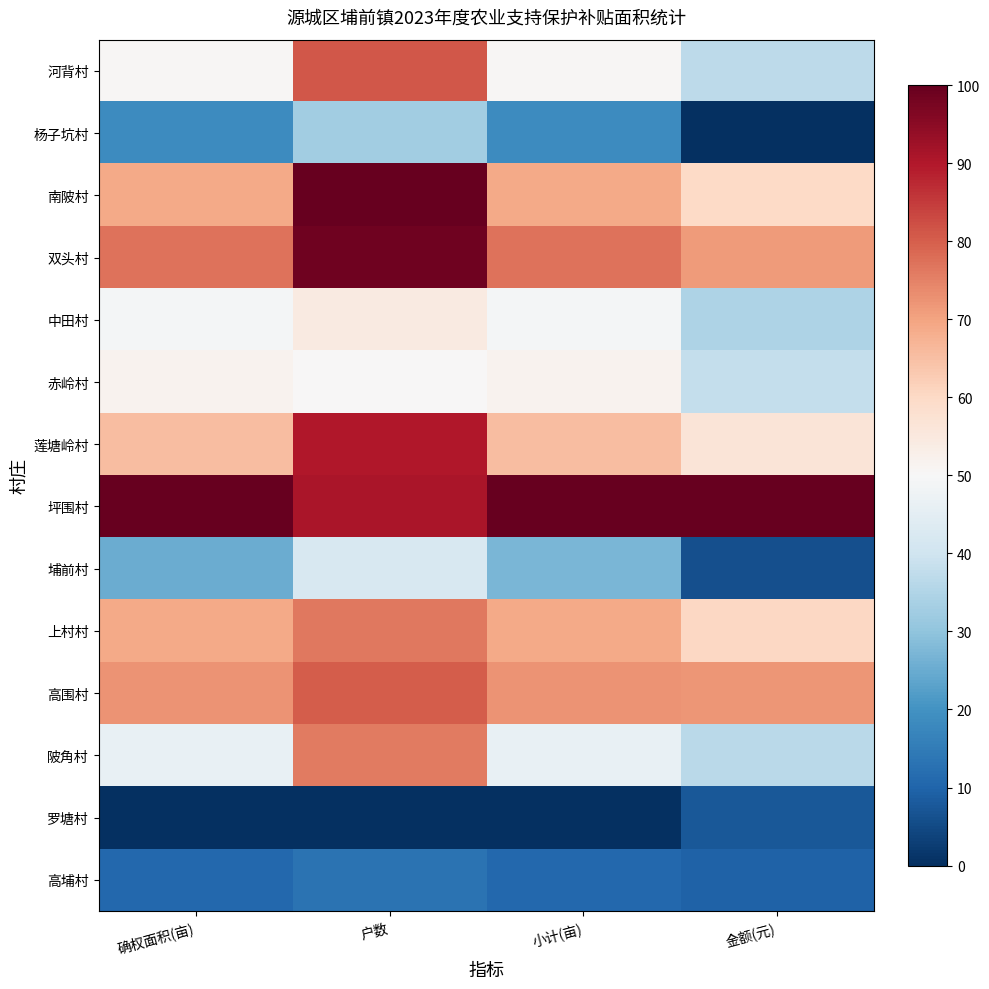

Reading left to right, list all the values displayed in this chart.

河背村: 确权面积(亩)=50.6	户数=81.2	小计(亩)=50.6	金额(元)=37.0
杨子坑村: 确权面积(亩)=18.4	户数=32.5	小计(亩)=18.4	金额(元)=0.0
南陂村: 确权面积(亩)=68.8	户数=100.0	小计(亩)=68.8	金额(元)=59.8
双头村: 确权面积(亩)=77.3	户数=98.4	小计(亩)=77.3	金额(元)=71.3
中田村: 确权面积(亩)=49.0	户数=54.4	小计(亩)=49.0	金额(元)=34.4
赤岭村: 确权面积(亩)=51.9	户数=50.0	小计(亩)=51.9	金额(元)=38.2
莲塘岭村: 确权面积(亩)=65.5	户数=90.0	小计(亩)=65.5	金额(元)=56.3
坪围村: 确权面积(亩)=100.0	户数=90.8	小计(亩)=100.0	金额(元)=100.0
埔前村: 确权面积(亩)=25.0	户数=41.8	小计(亩)=27.1	金额(元)=6.2
上村村: 确权面积(亩)=69.1	户数=76.3	小计(亩)=69.1	金额(元)=60.2
高围村: 确权面积(亩)=72.3	户数=80.1	小计(亩)=72.3	金额(元)=71.9
陂角村: 确权面积(亩)=46.4	户数=76.0	小计(亩)=46.4	金额(元)=36.6
罗塘村: 确权面积(亩)=0.0	户数=0.0	小计(亩)=0.0	金额(元)=7.6
高埔村: 确权面积(亩)=10.7	户数=13.3	小计(亩)=10.7	金额(元)=9.8